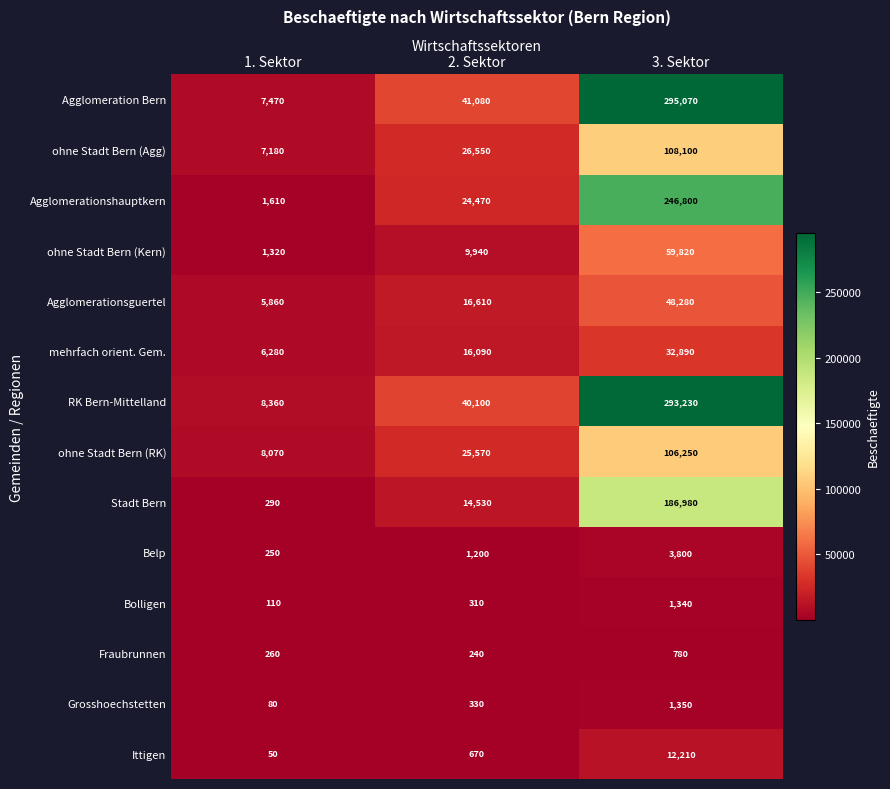

Count the number of categories in the chart.

3